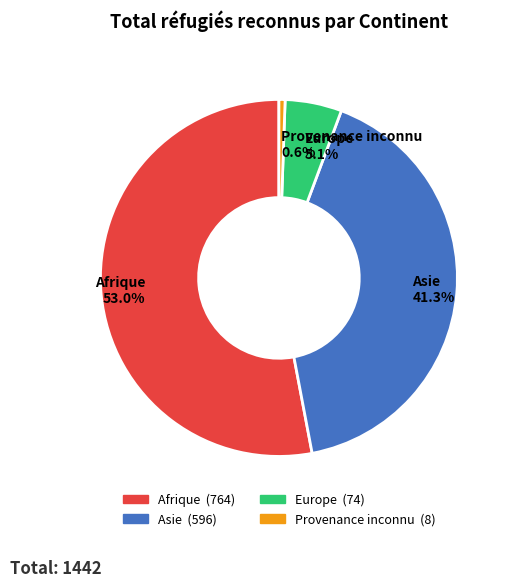

Is Europe the majority of the pie?

No